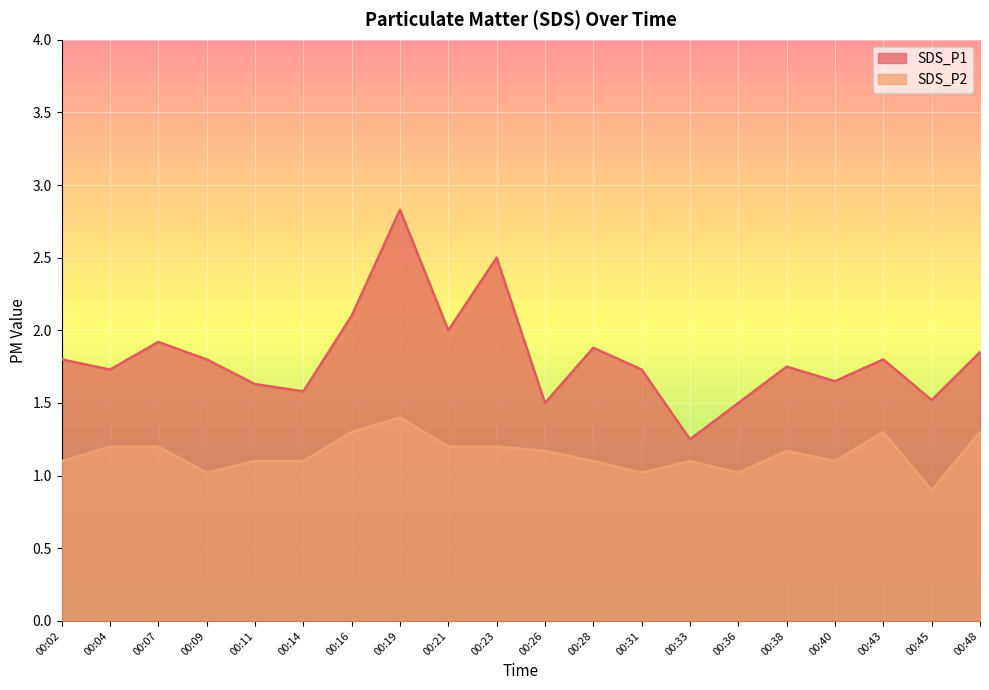

What is the difference between the SDS_P1 values at 00:33 and 00:11?

0.4